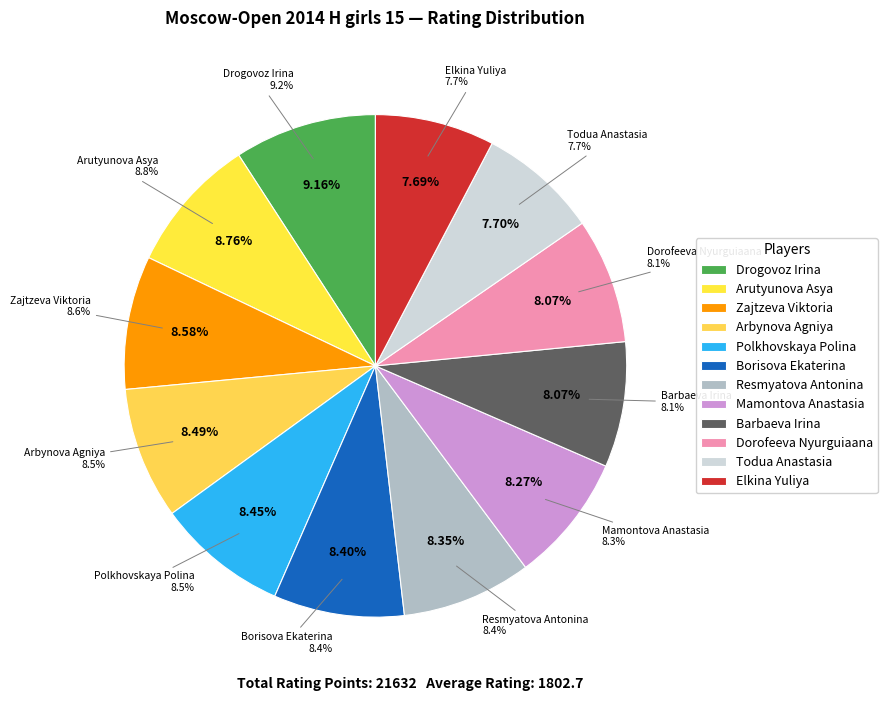

The Resmyatova Antonina slice represents 16% of the pie. True or false?

False